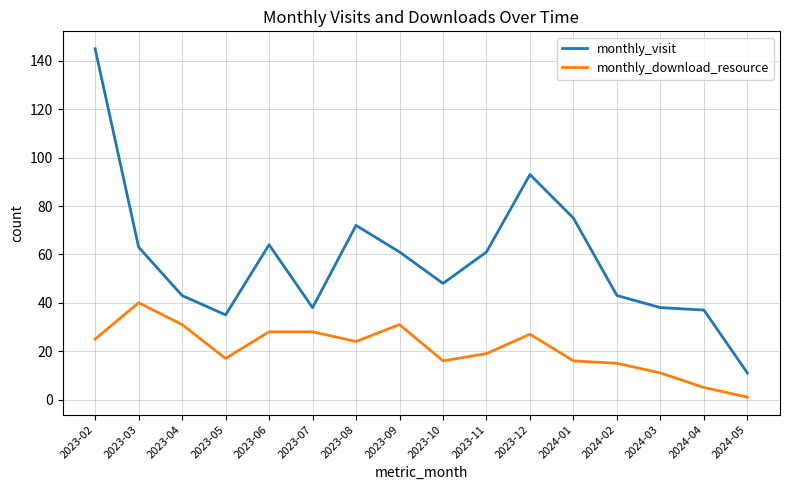

What is the spread (max minus min) of values at 2024-01?

59